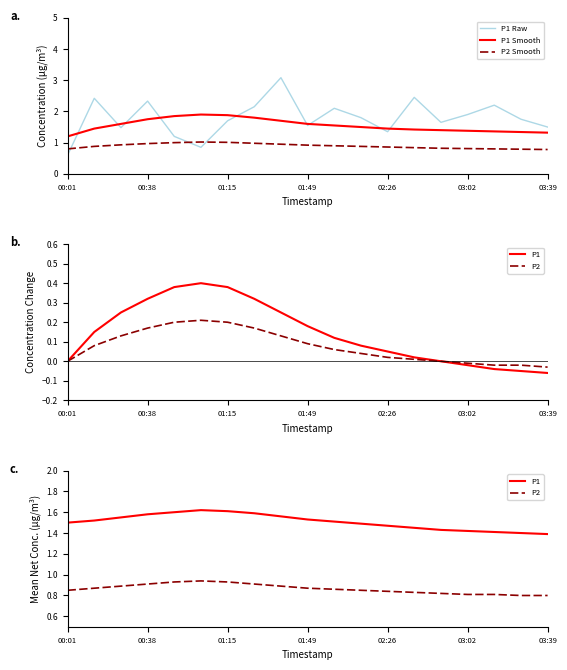

True or false: P2 Smooth and P1 Smooth cross at least once.

False